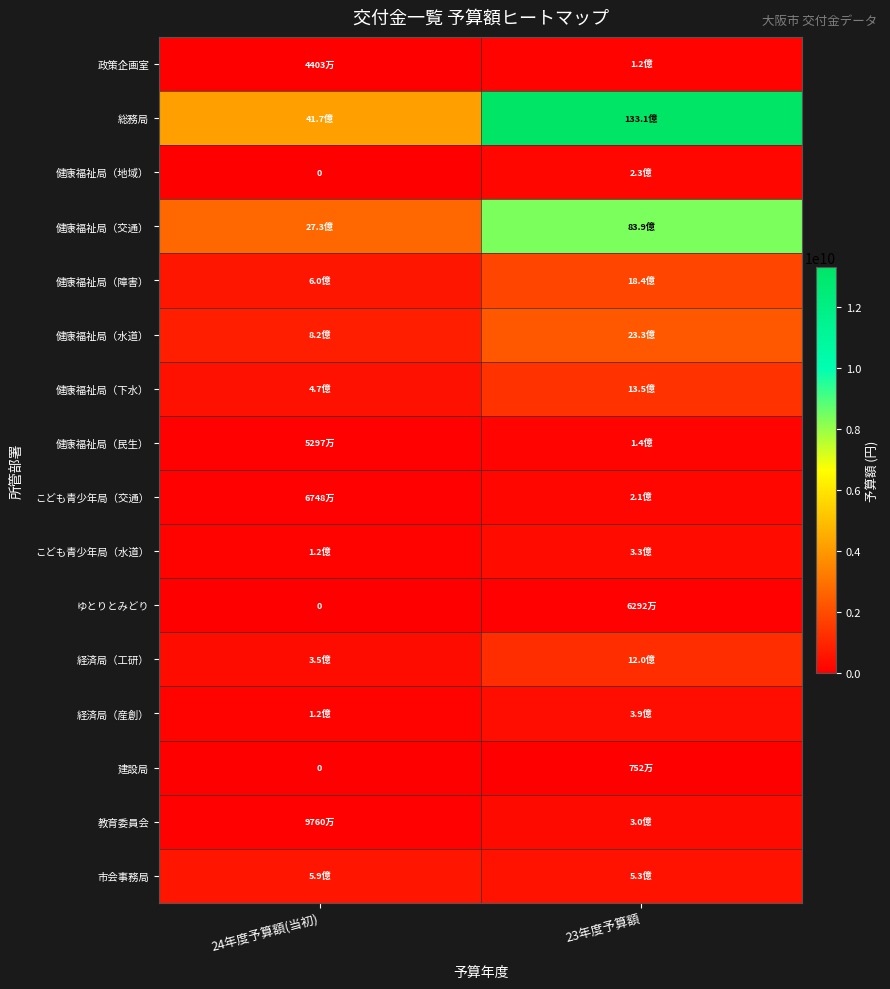

Rank the categories by こども青少年局（交通） value from lowest to highest.

24年度予算額(当初), 23年度予算額